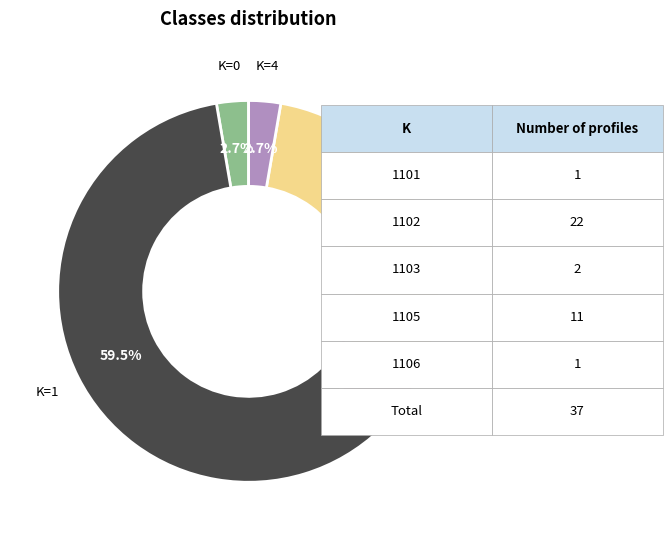

Is the sum of K=4 and K=3 greater than half?

No